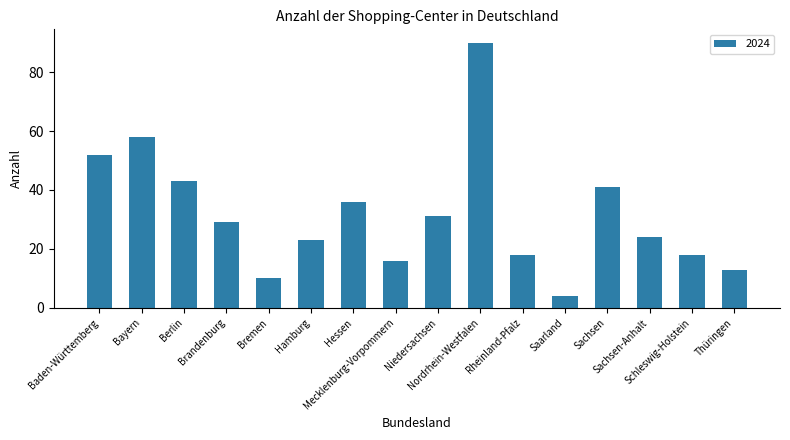

At which category does the chart reach its peak across all series?

Nordrhein-Westfalen